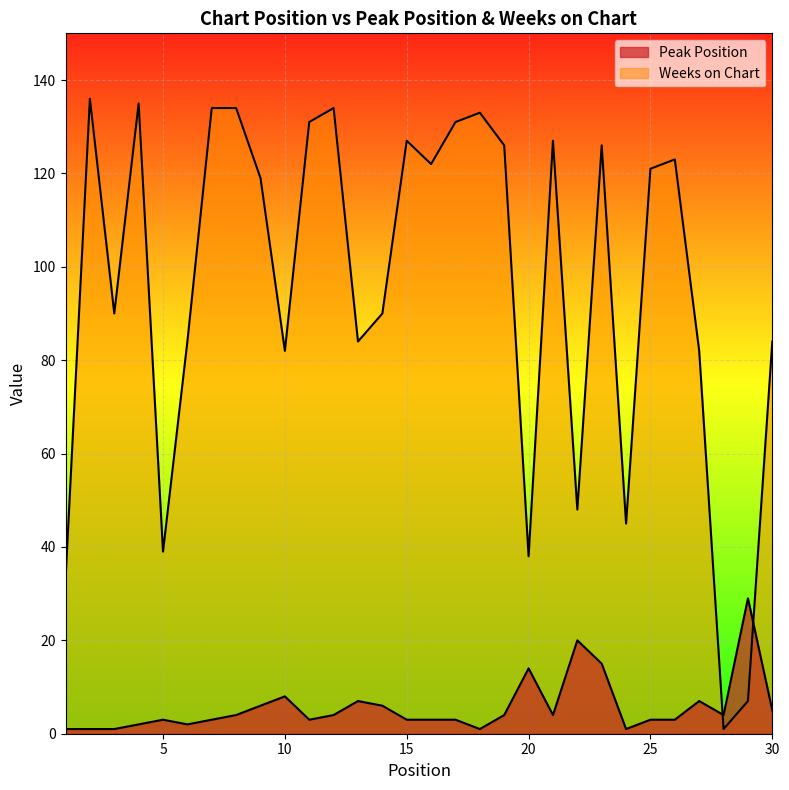

What are all the series names shown in the legend?

Peak Position, Weeks on Chart